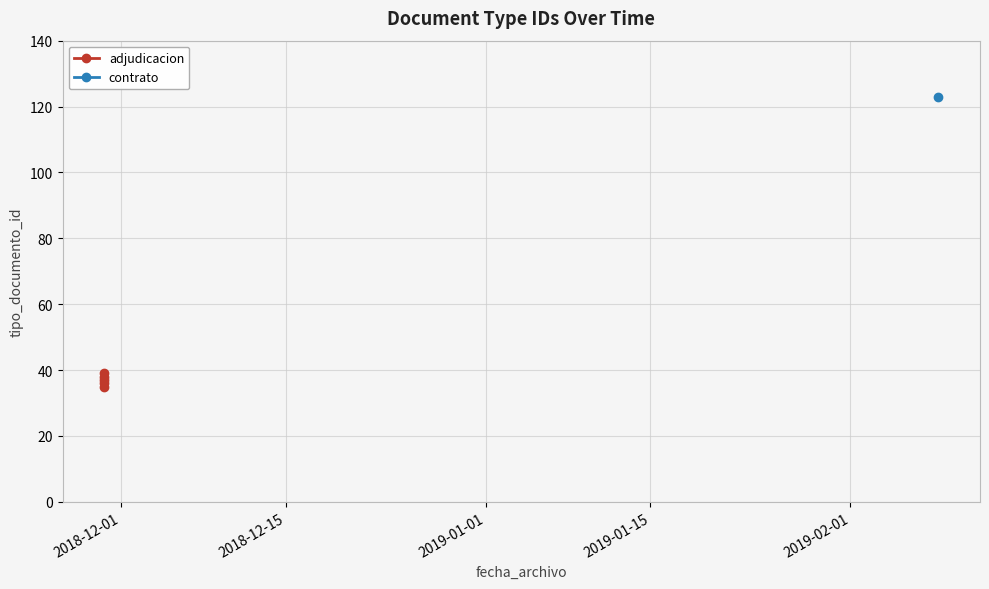

Between 2018-12-15 and 2019-01-15, which is larger?

2019-01-15